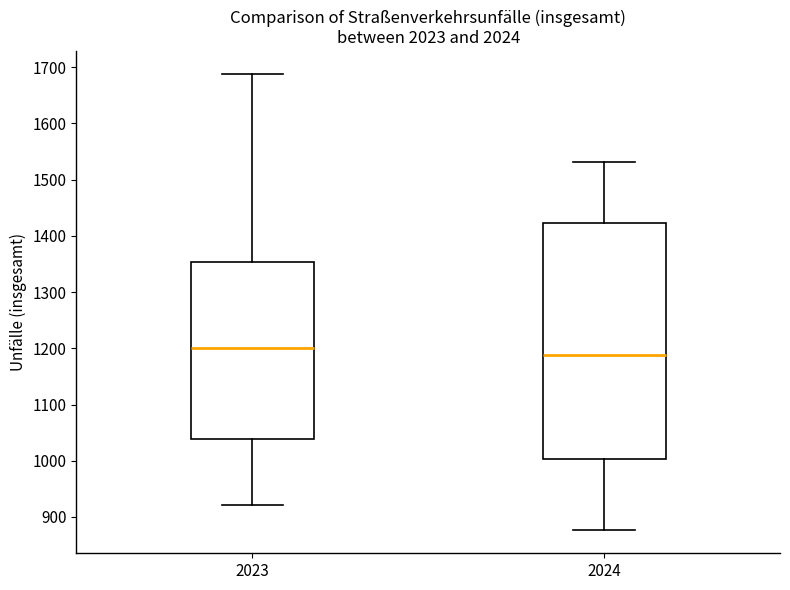

Which box is the tallest, from its lower edge to its upper edge?

2024